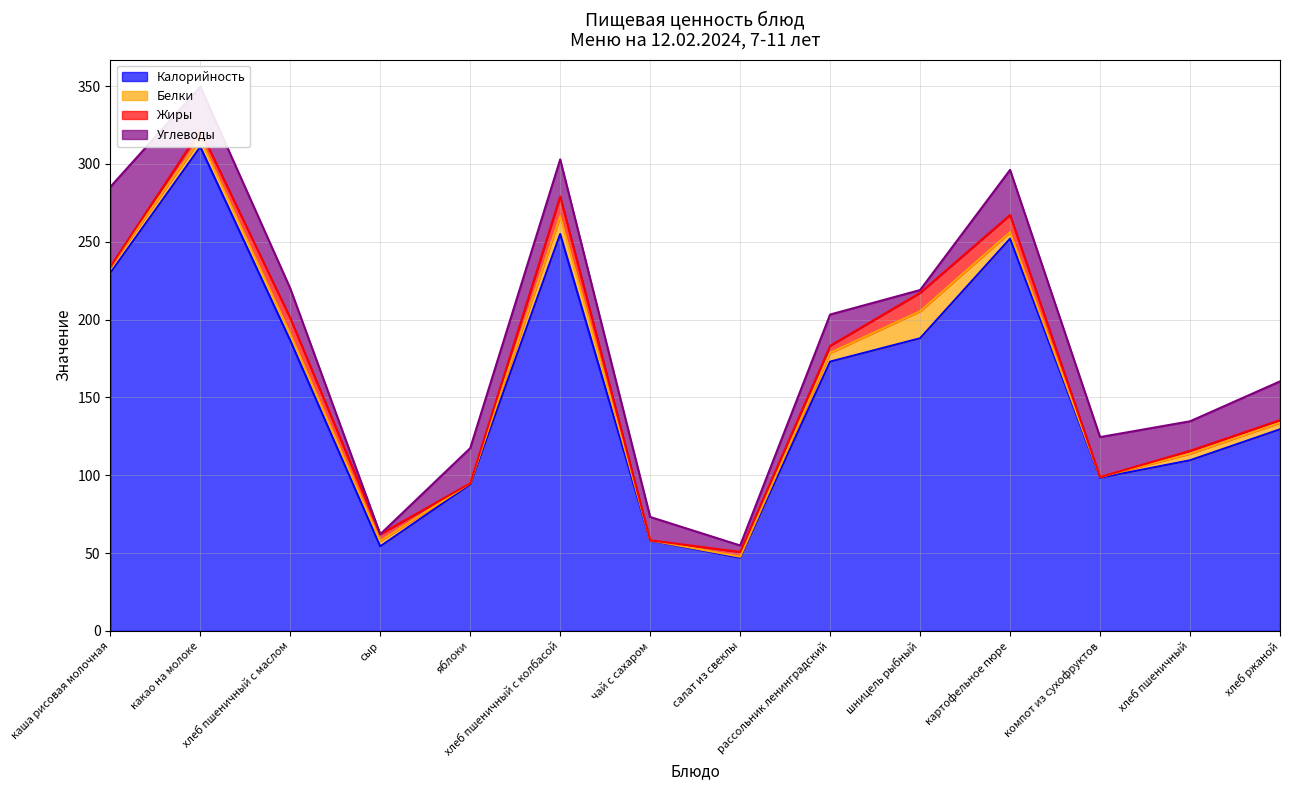

Which series has the largest total across all categories?

Калорийность